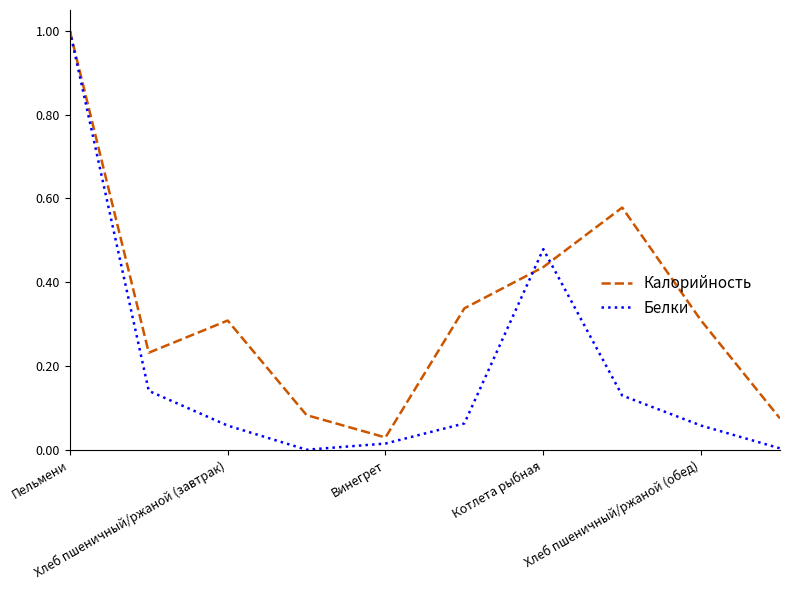

Which series has the largest range (max minus min)?

Белки